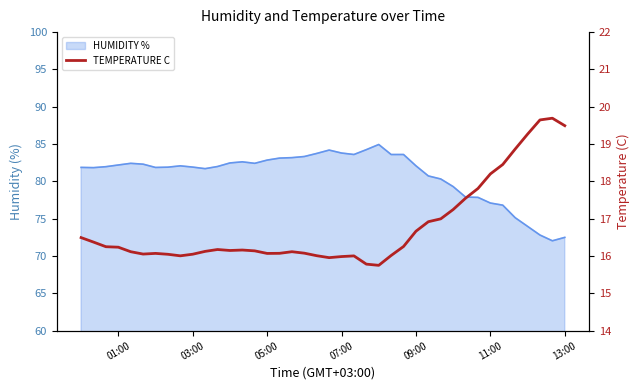

True or false: the data has more than 2 interior local peaks.

True